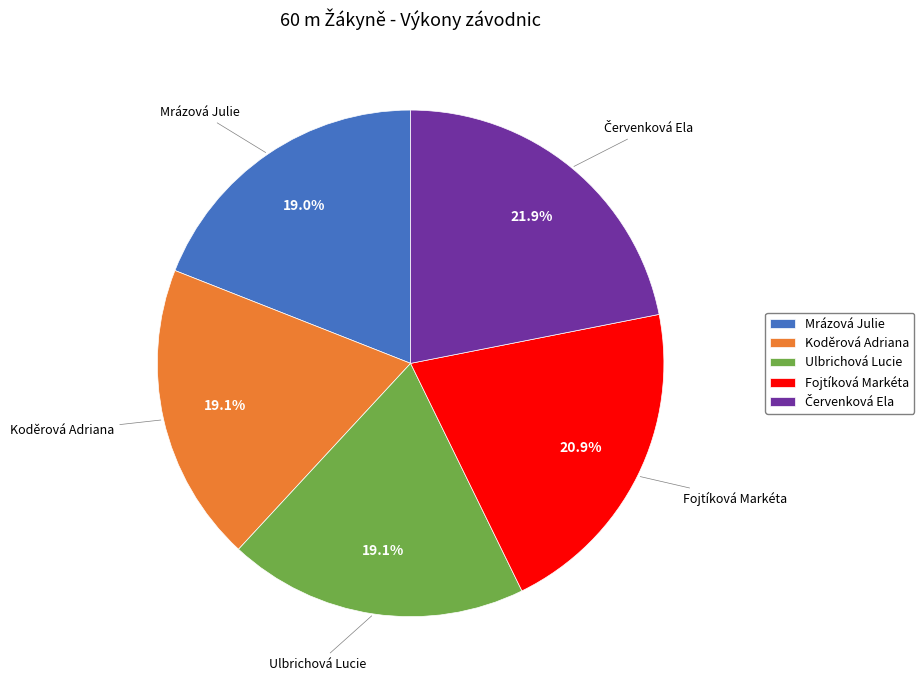

Approximately how many times larger is the value at Koděrová Adriana compared to Ulbrichová Lucie?

1.0